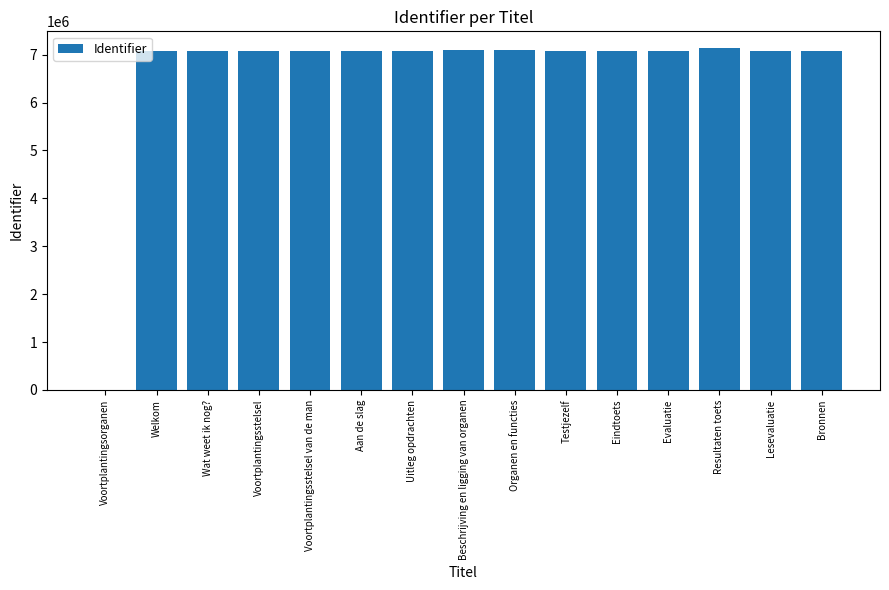

What is the maximum value shown in the chart?

7129385